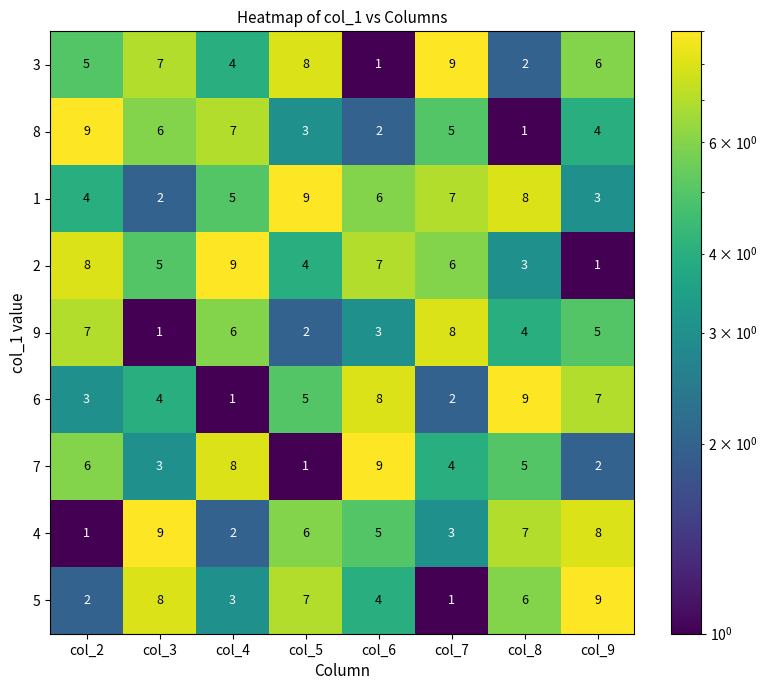

Which series has the largest total across all categories?

1